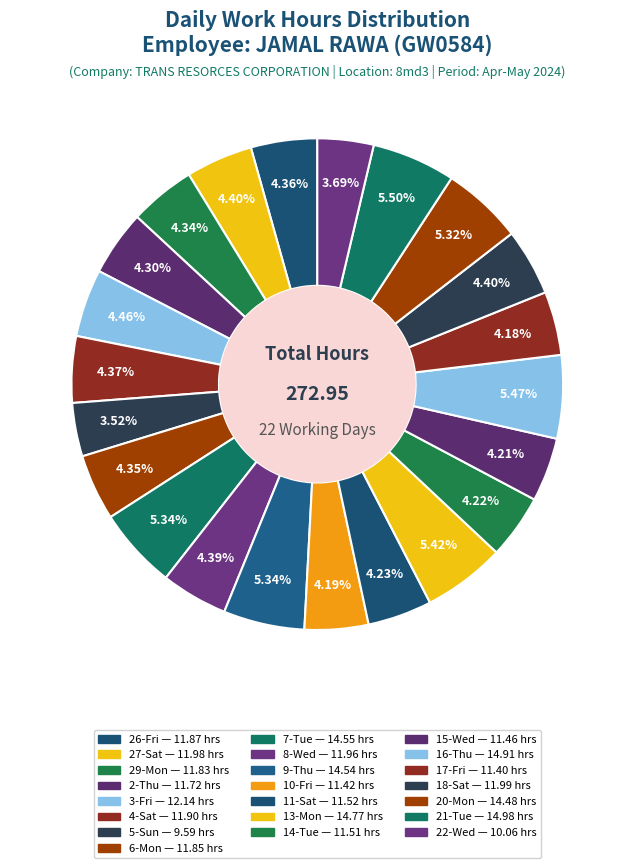

Is it true that 8-Wed is 16% of the pie?

False